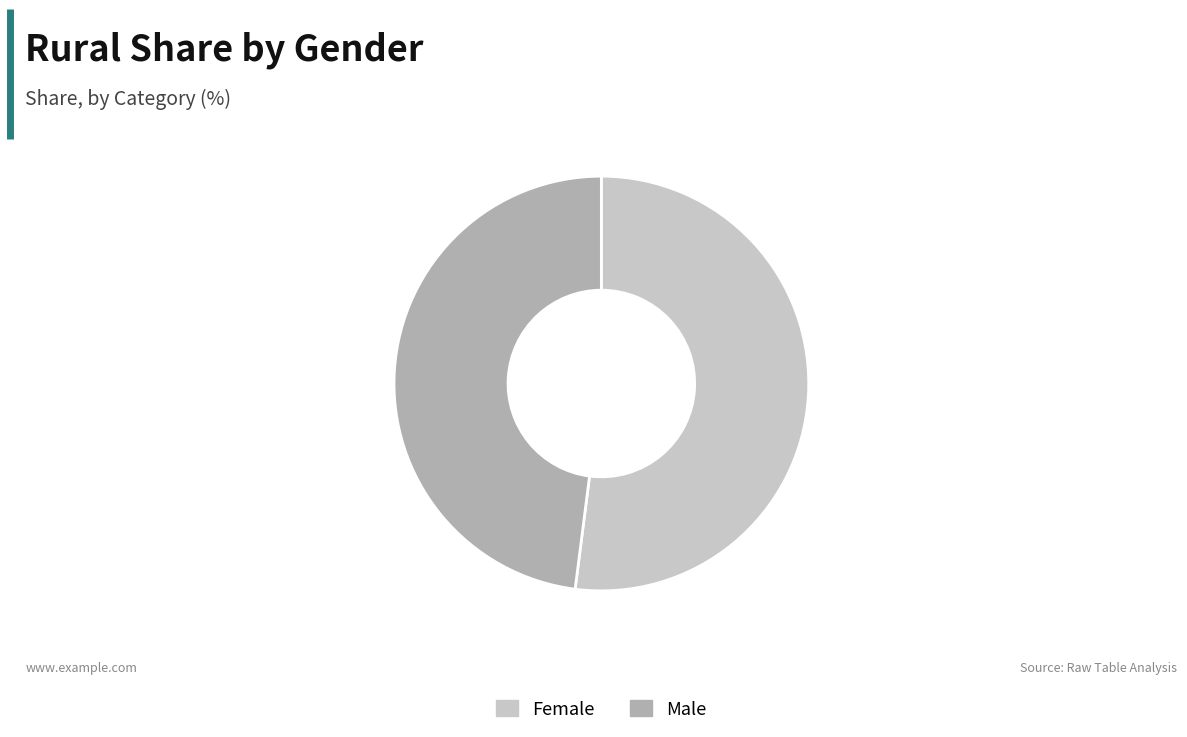

Is the sum of Female and Male greater than half?

Yes